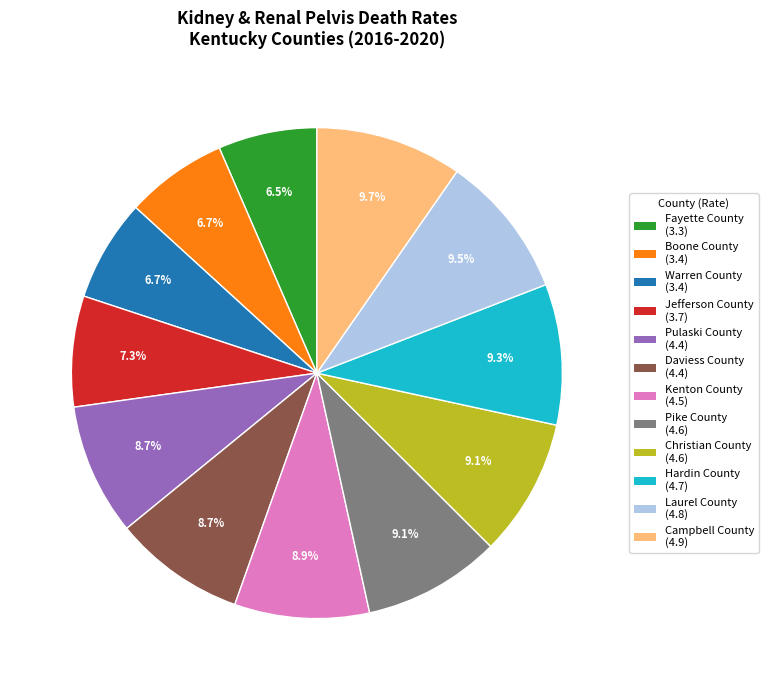

Do Boone County and Daviess County together represent more than half of the pie?

No